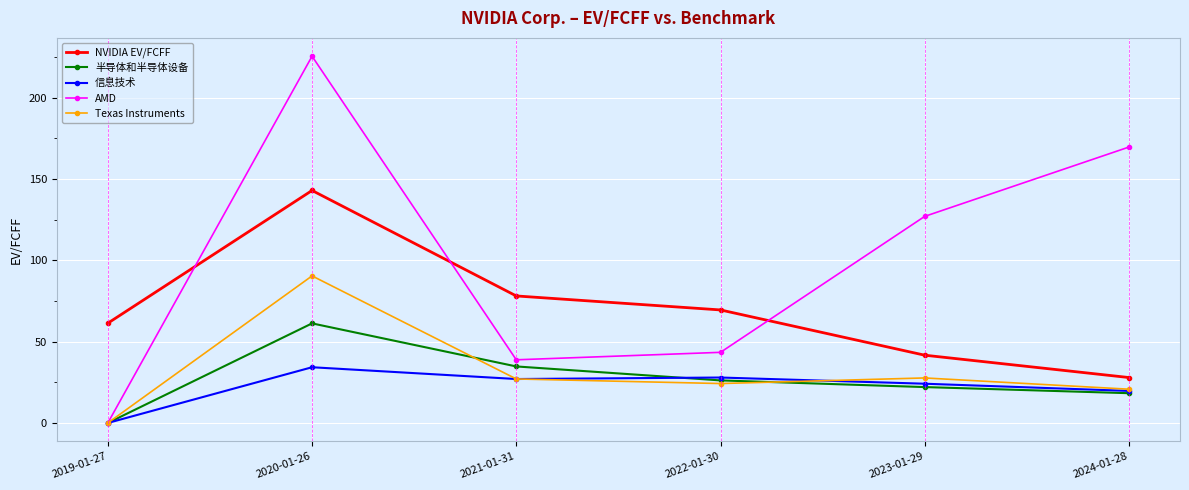

Is it true that Texas Instruments equals 20.8 at 2024-01-28?

True